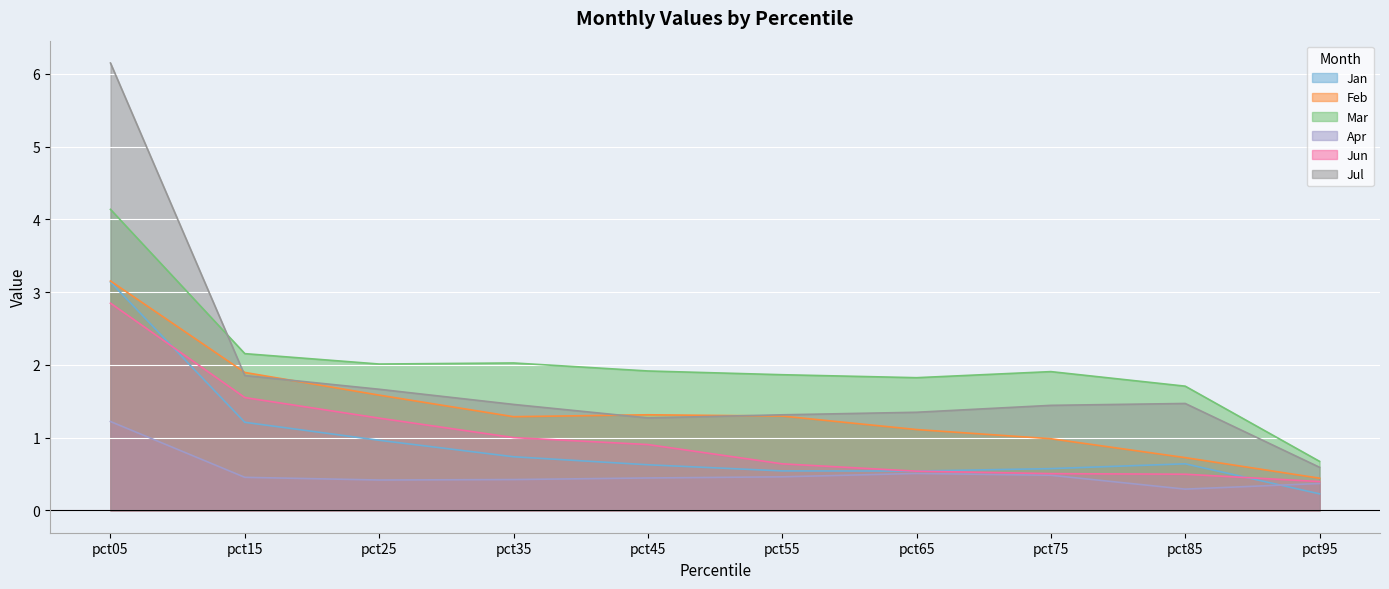

Is it true that Apr equals 1.2 at pct05?

True